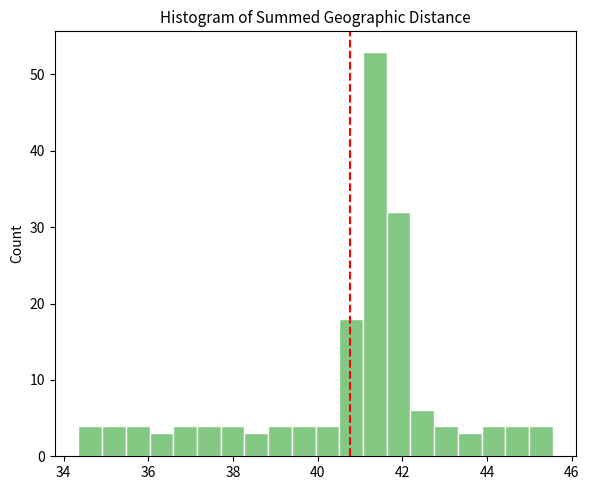

Read against the x-axis, roughly where is the centre of the tallest bar?

41.4